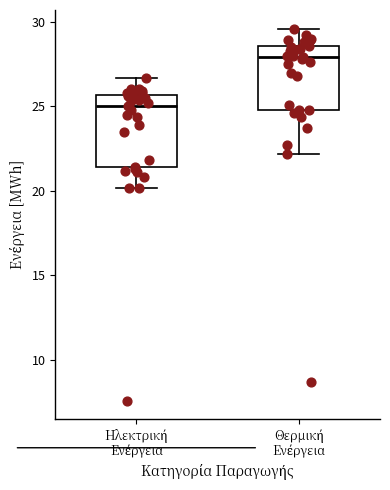

Which box is the tallest, from its lower edge to its upper edge?

Ηλεκτρική Ενέργεια